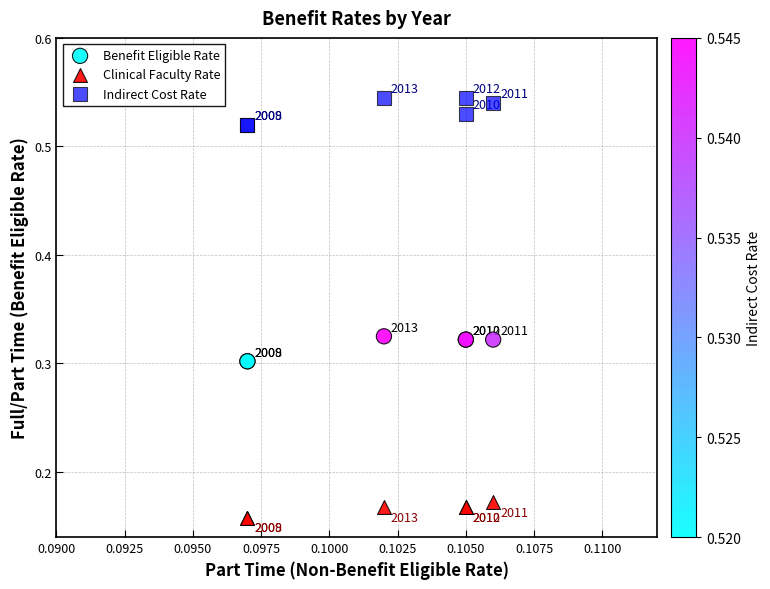

What are all the series names shown in the legend?

Benefit Eligible Rate, Clinical Faculty Rate, Indirect Cost Rate